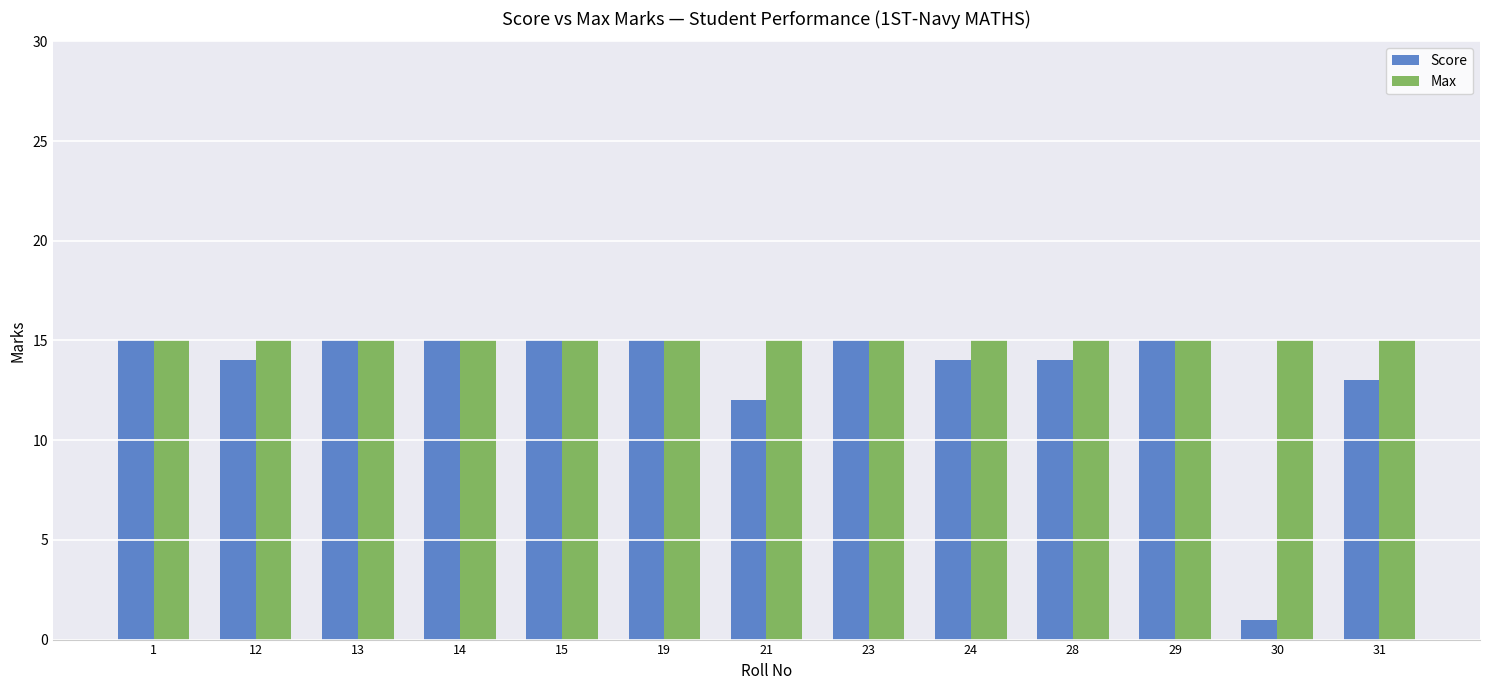

What is the sum of the Score values at 31 and 12?

27